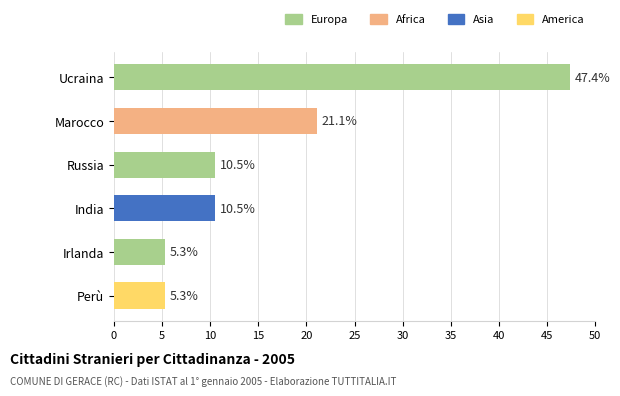

What is the maximum value shown in the chart?

47.4